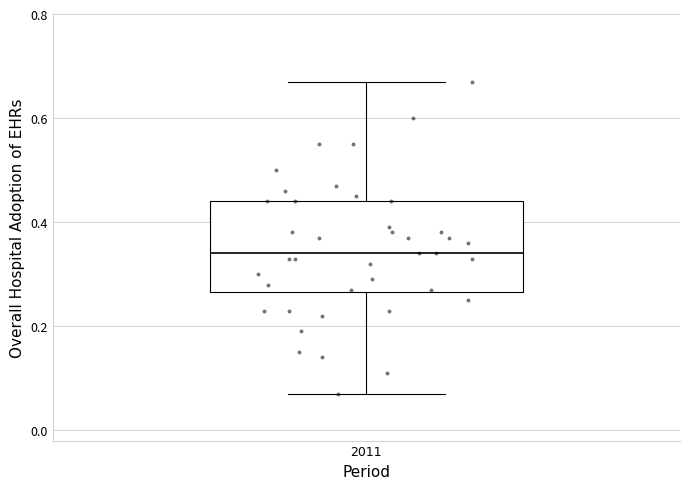

Transcribe this box plot: give where the median line is, the range the box spans, and where the two whiskers end, as read against the y-axis. The values are not printed on the chart, so give them approximately, as read against the axis.

median 0.34, box 0.26 to 0.44, whiskers 0.08 to 0.68